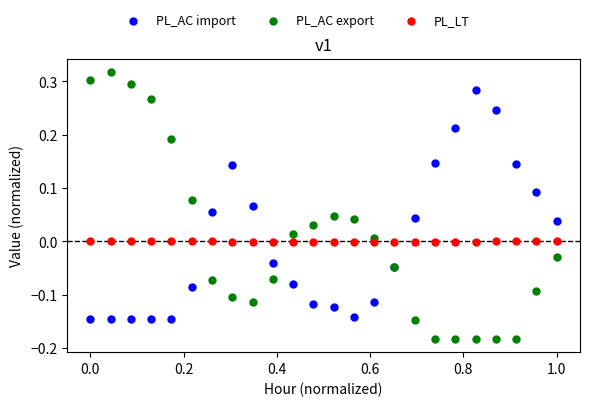

Which series reaches the maximum Y coordinate?

PL_AC export